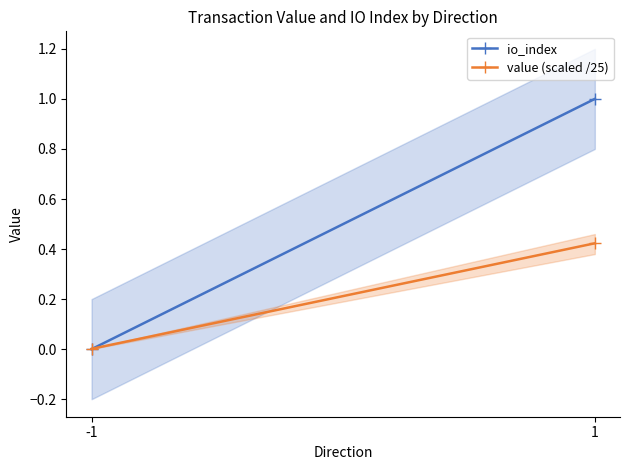

At which category is the sum across all series the highest?

1